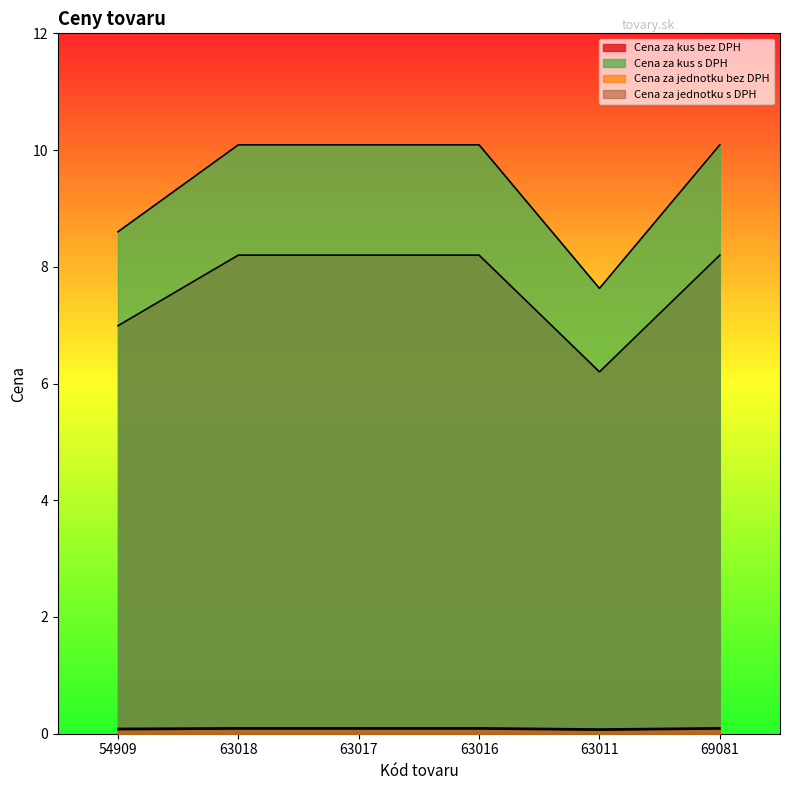

What is the average value of the Cena za jednotku bez DPH series?

0.1